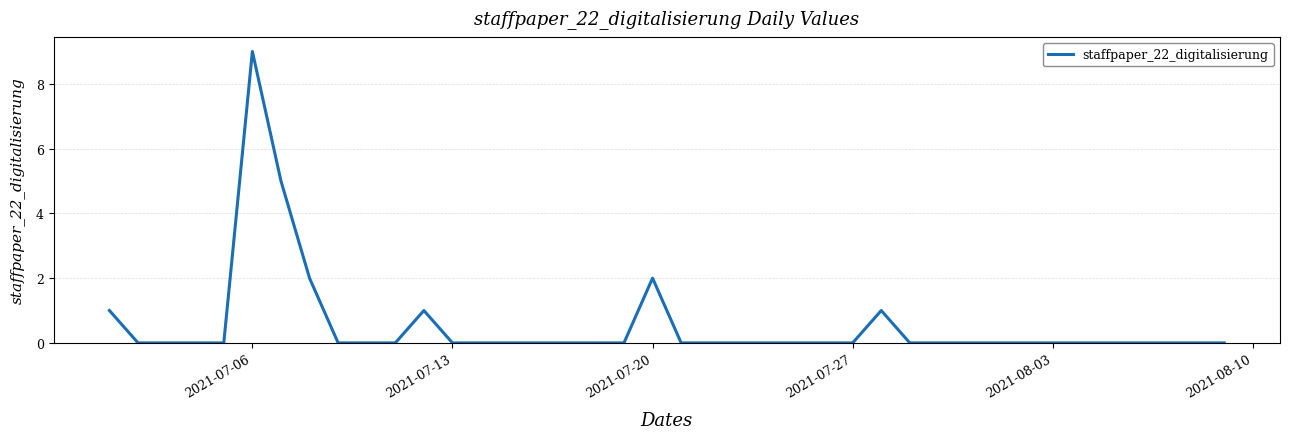

What is the difference between the maximum and minimum values?

9